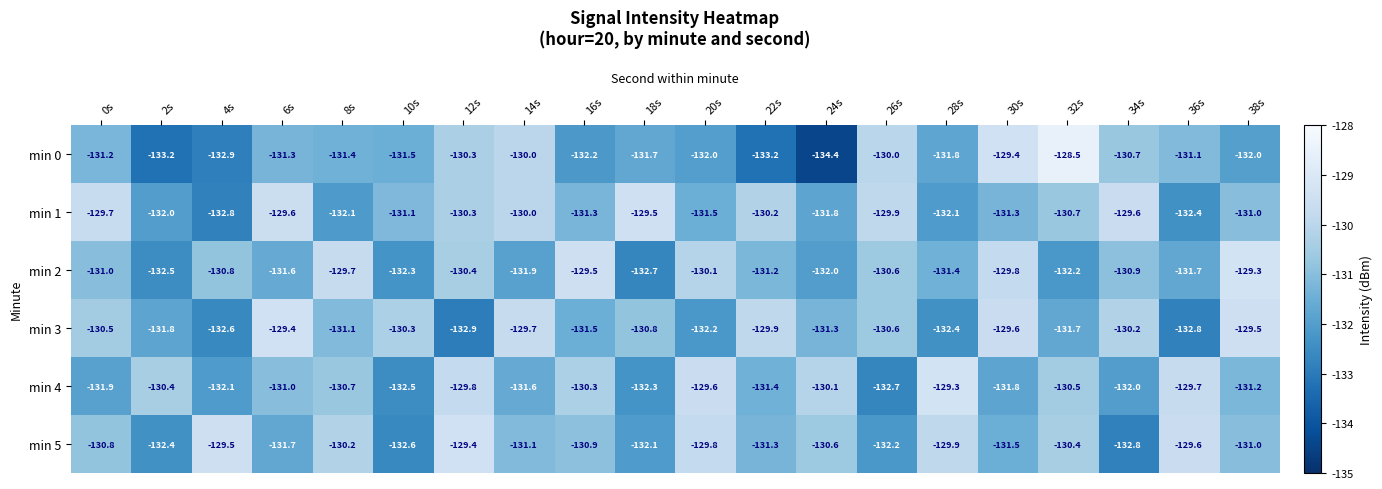

What is the difference between the maximum and second lowest values in the min 5 series?

3.2